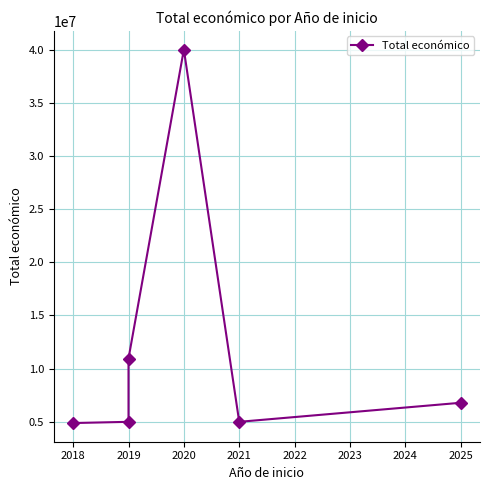

How many categories are shown in the chart?

6